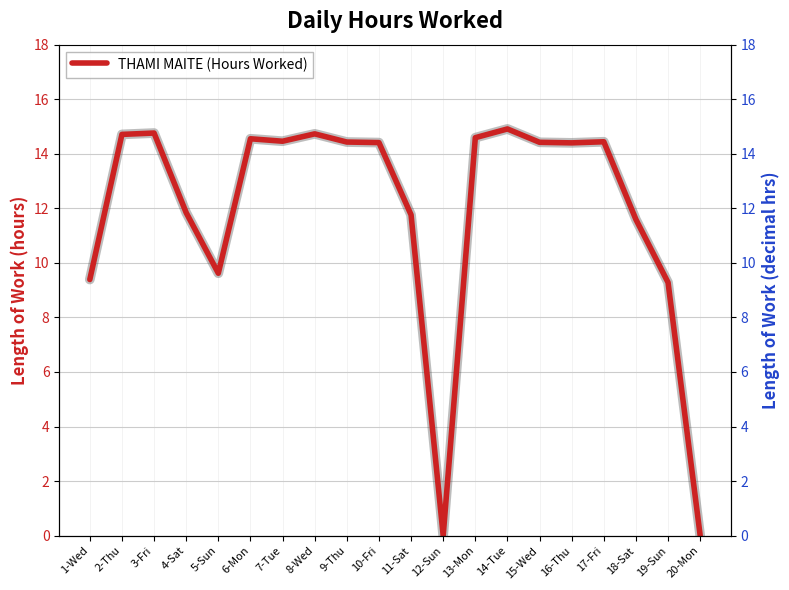

The value at 15-Wed is 20.0. True or false?

False